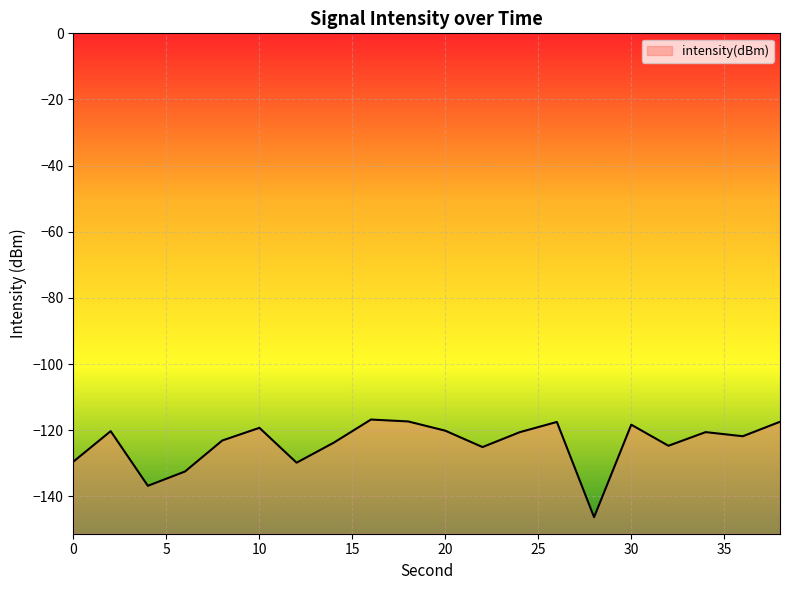

Reading left to right, what are all the values shown in this chart?

0=-129.5	2=-120.3	4=-136.8	6=-132.5	8=-123.1	10=-119.3	12=-129.8	14=-123.7	16=-116.8	18=-117.3	20=-120.1	22=-125.1	24=-120.6	26=-117.5	28=-146.3	30=-118.3	32=-124.7	34=-120.6	36=-121.8	38=-117.4